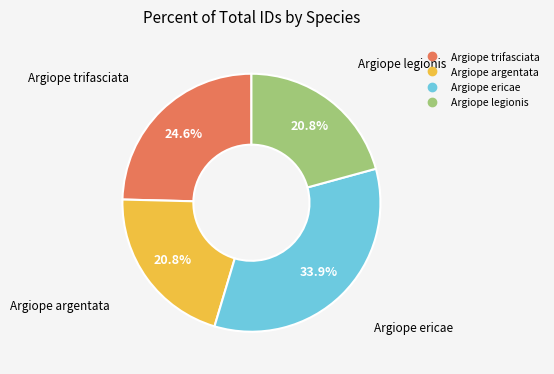

True or false: Argiope argentata accounts for 21% of the total.

True